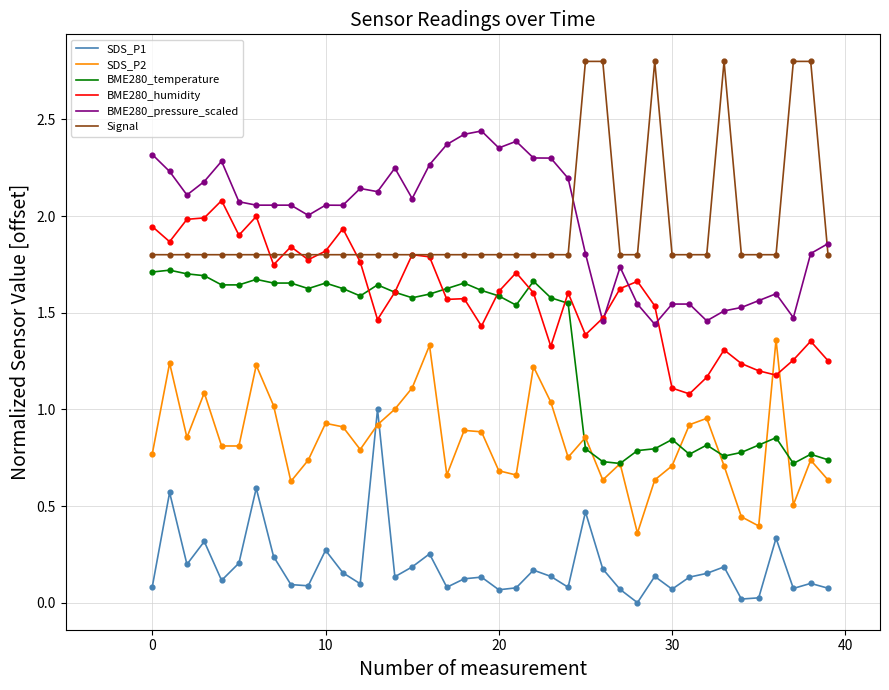

True or false: BME280_pressure_scaled and BME280_temperature intersect in this chart.

False